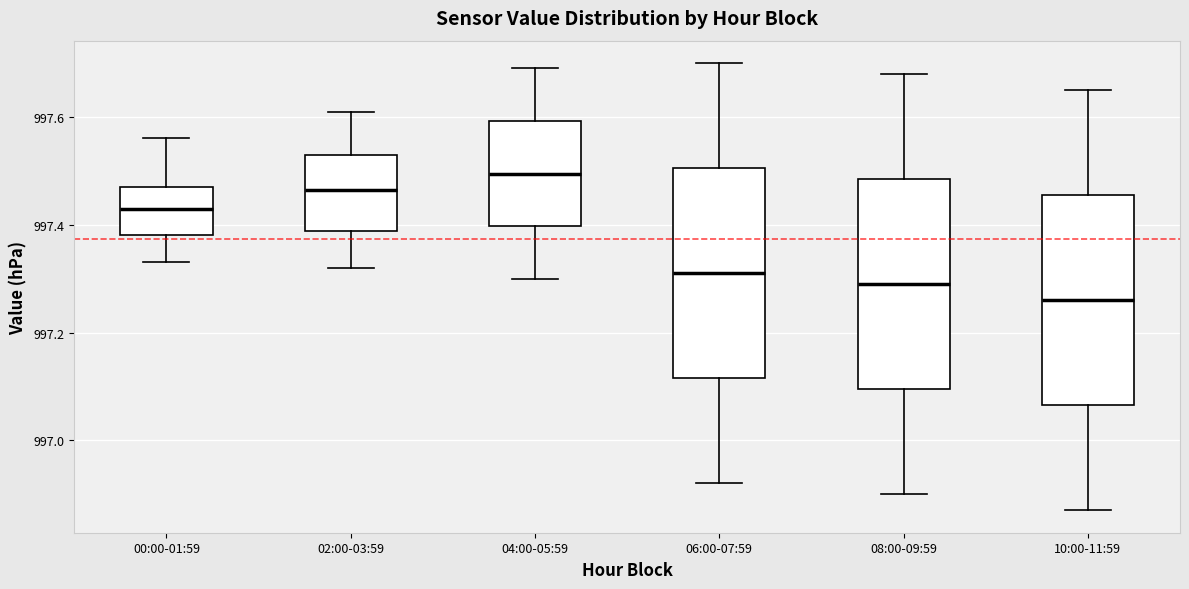

Reading left to right, read every box against the y-axis: the position of its median line, the range the box covers, and the ends of its whiskers. The values are not printed on the chart, so give them approximately, as read against the axis.

00:00-01:59: median 997.44, box 997.38 to 997.48, whiskers 997.34 to 997.56
02:00-03:59: median 997.46, box 997.38 to 997.54, whiskers 997.32 to 997.62
04:00-05:59: median 997.50, box 997.40 to 997.60, whiskers 997.30 to 997.70
06:00-07:59: median 997.32, box 997.12 to 997.50, whiskers 996.92 to 997.70
08:00-09:59: median 997.30, box 997.10 to 997.48, whiskers 996.90 to 997.68
10:00-11:59: median 997.26, box 997.06 to 997.46, whiskers 996.88 to 997.66